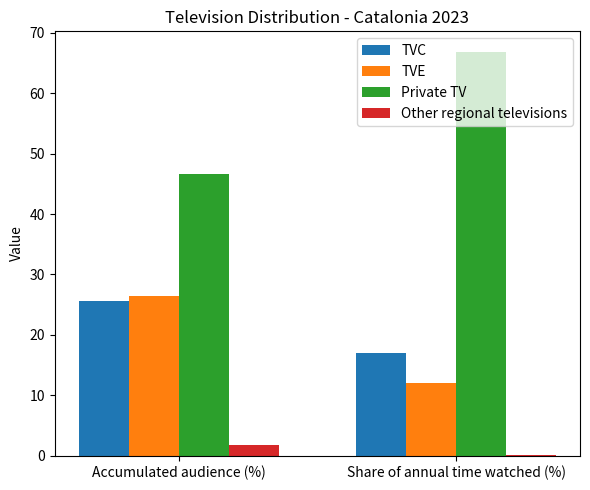

At which category is the sum across all series the highest?

Accumulated audience (%)